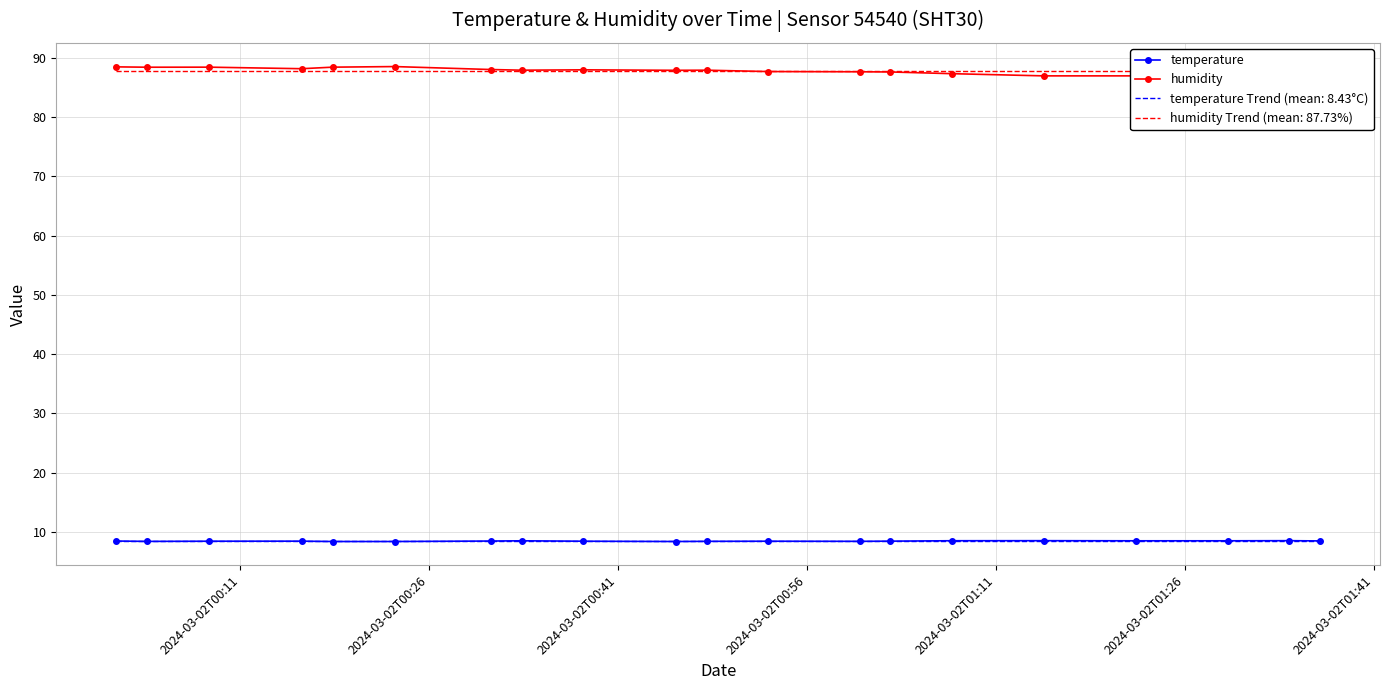

What is the maximum value for temperature Trend (mean: 8.43°C)?

8.4